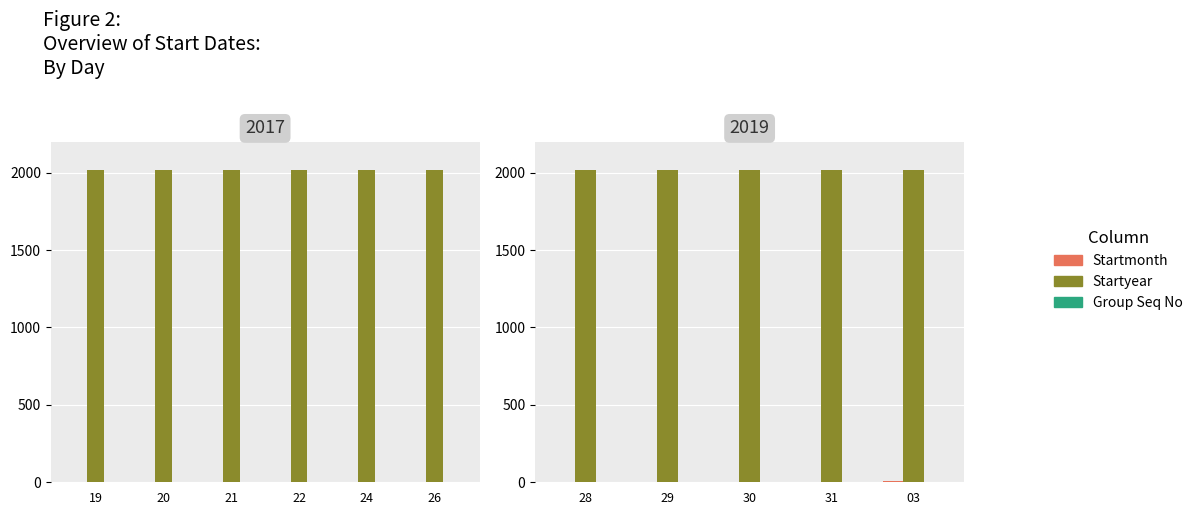

How many data points does each series have?

5